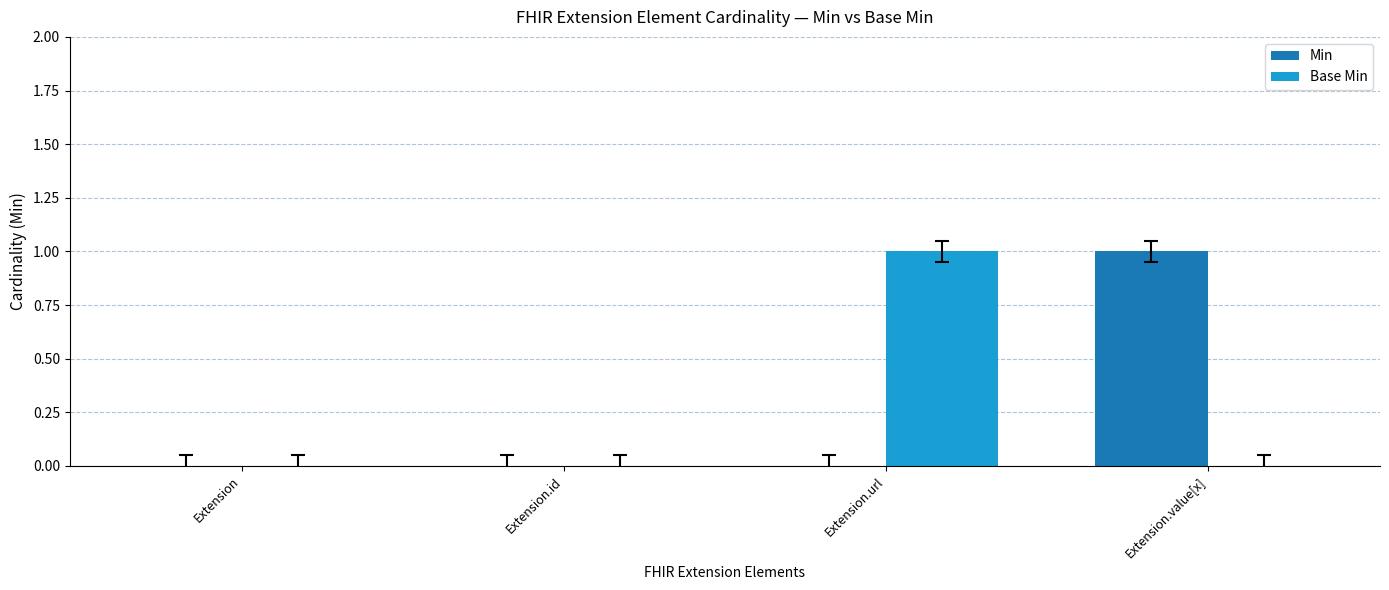

Count the number of categories in the chart.

4